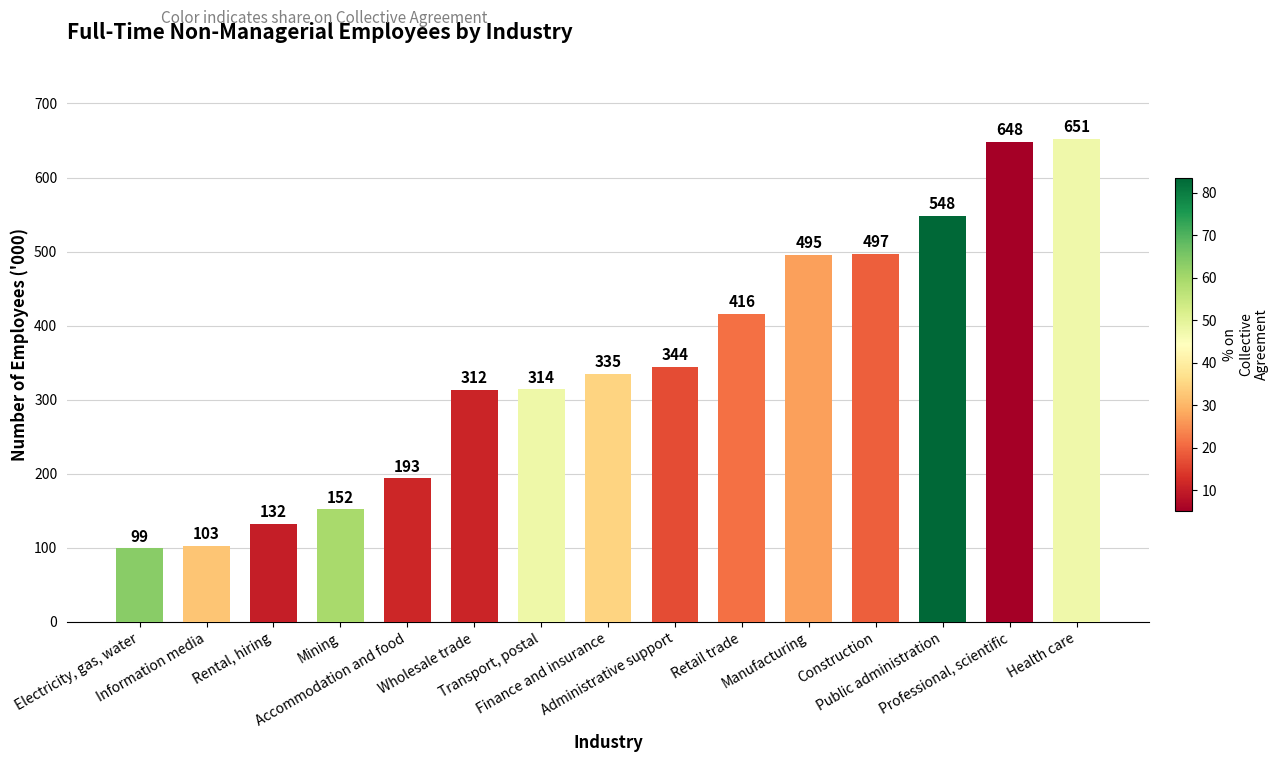

How many series are shown in this chart?

1